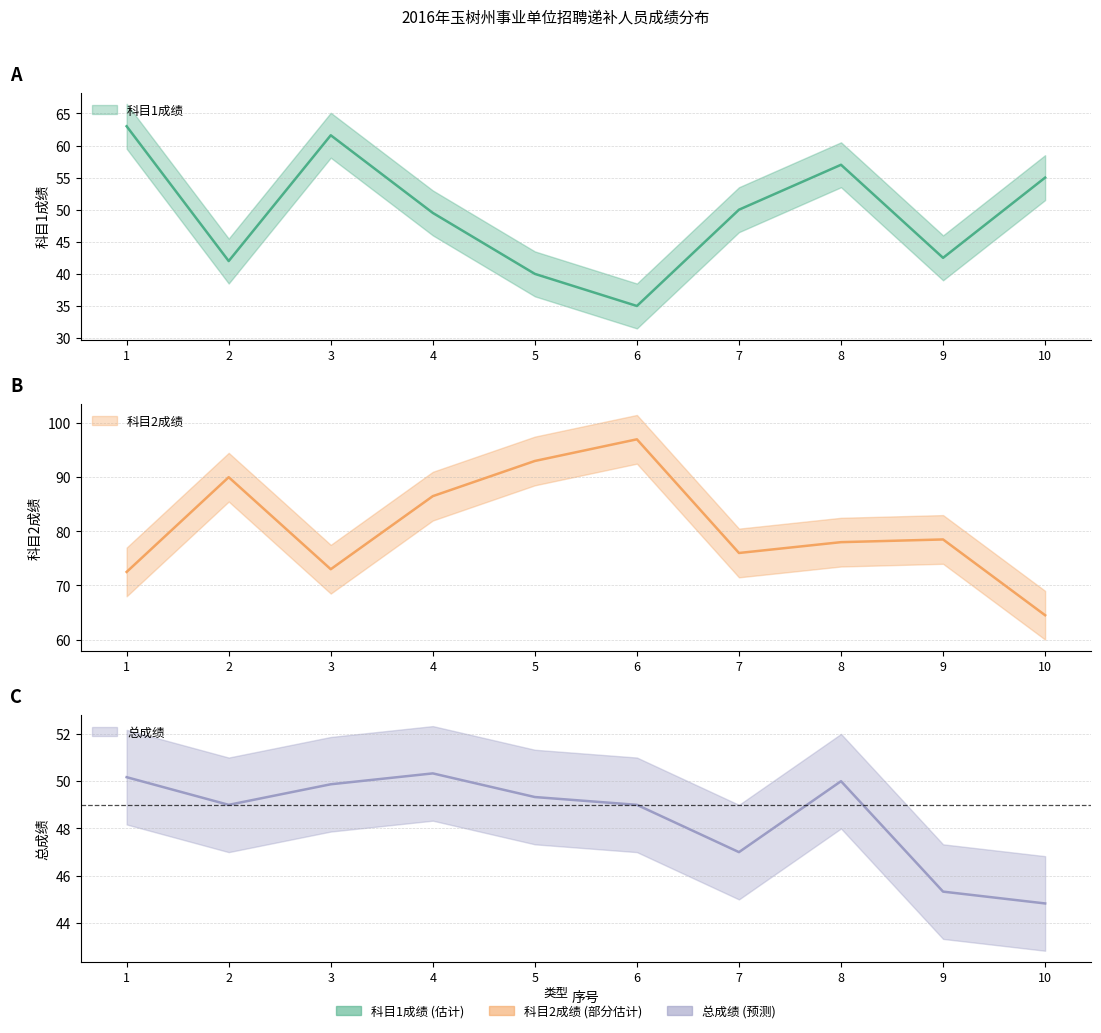

What is the value of the 科目1成绩 point at the 4th from the left?

49.5